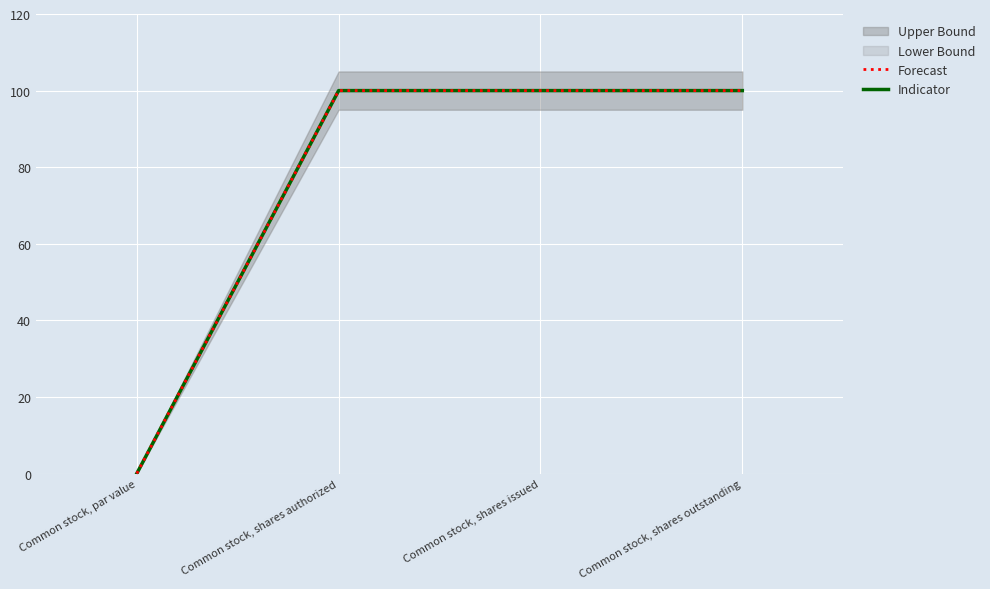

Rank the series at Common stock, shares outstanding from highest to lowest value.

Indicator, Forecast